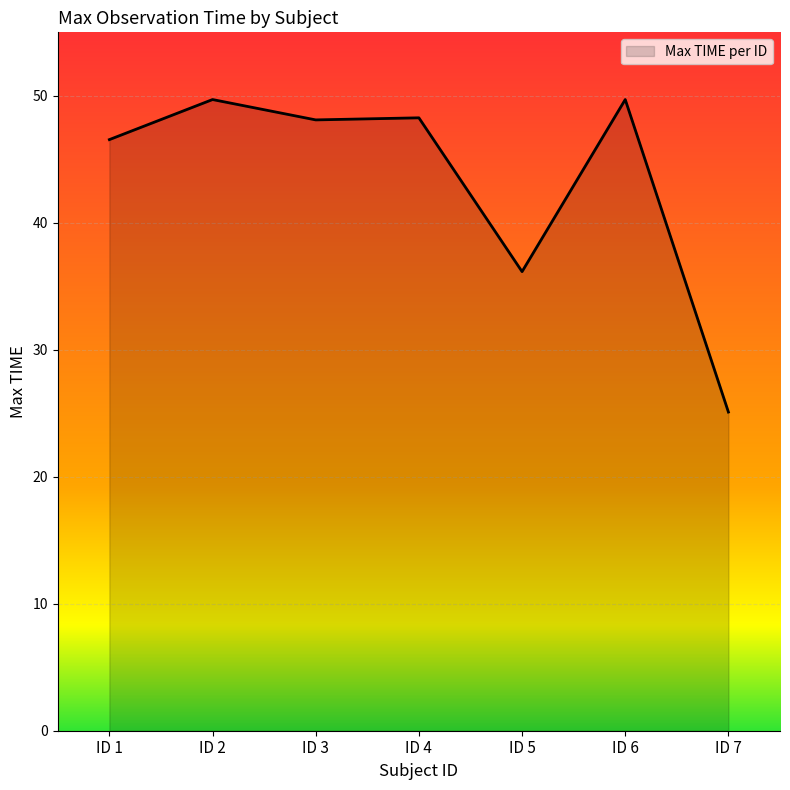

Where is the data nearest to the value 37?

ID 5